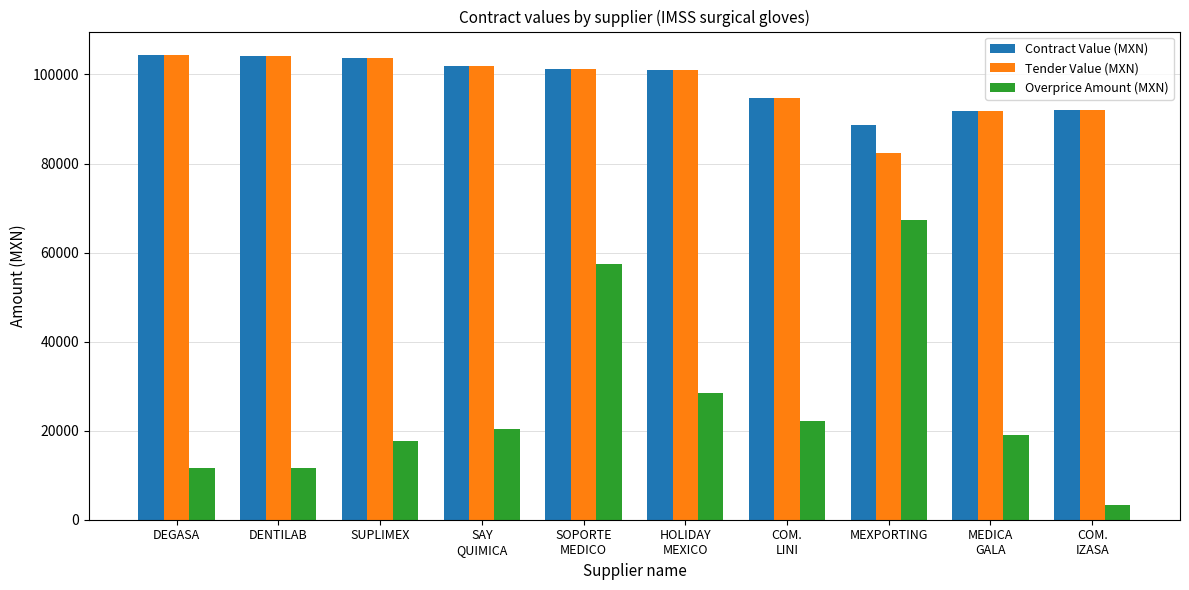

Count the number of data series in this chart.

3